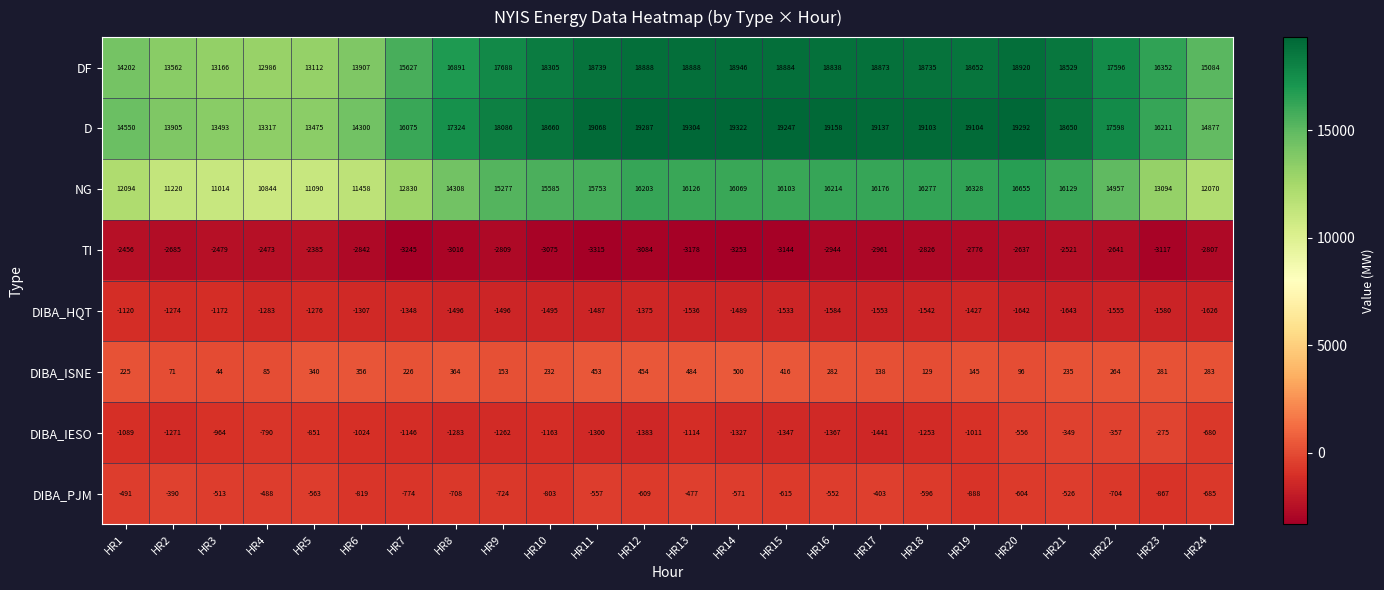

Where does the DIBA_HQT series first go above -1495?

HR1